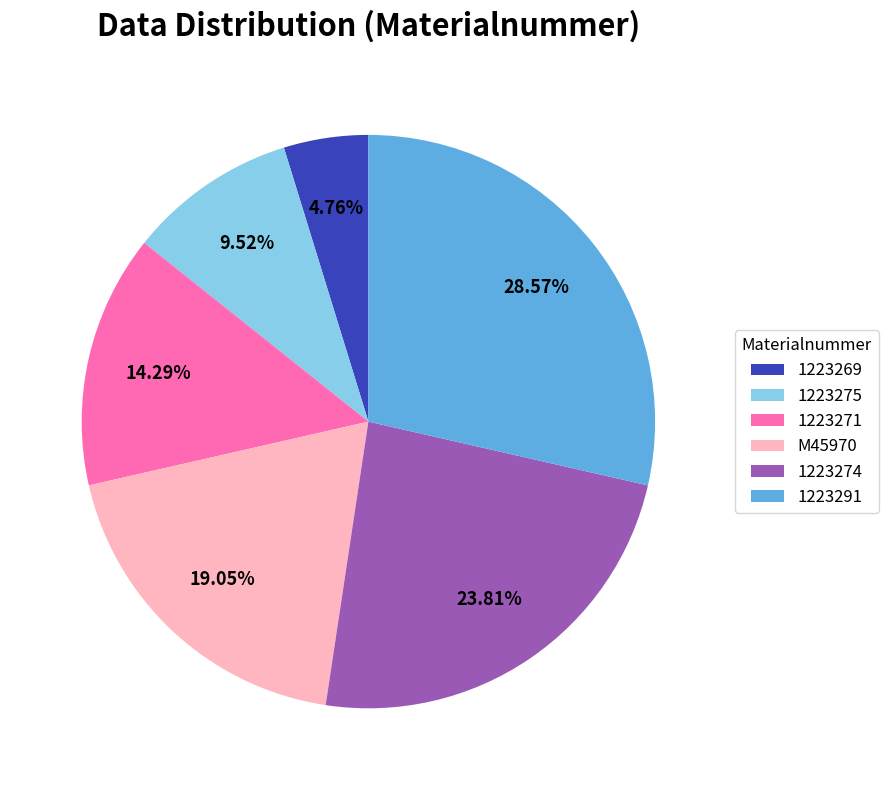

Does M45970 account for over 50% of the chart?

No